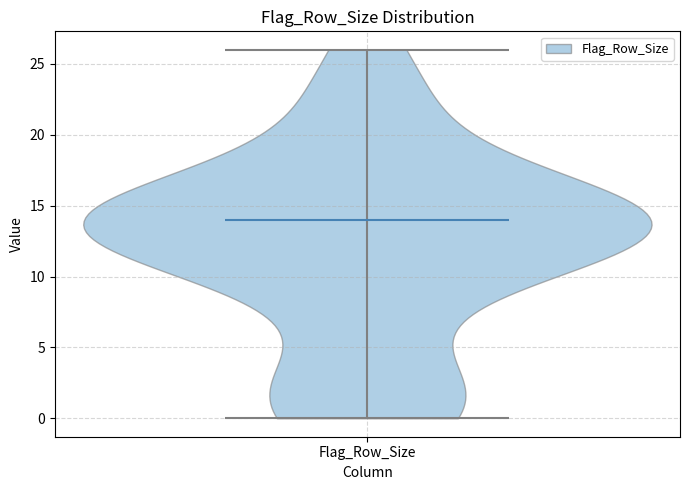

What is the lowest point the violin for Flag_Row_Size reaches on the y-axis? The values are not printed on the chart, so give them approximately, as read against the axis.

0